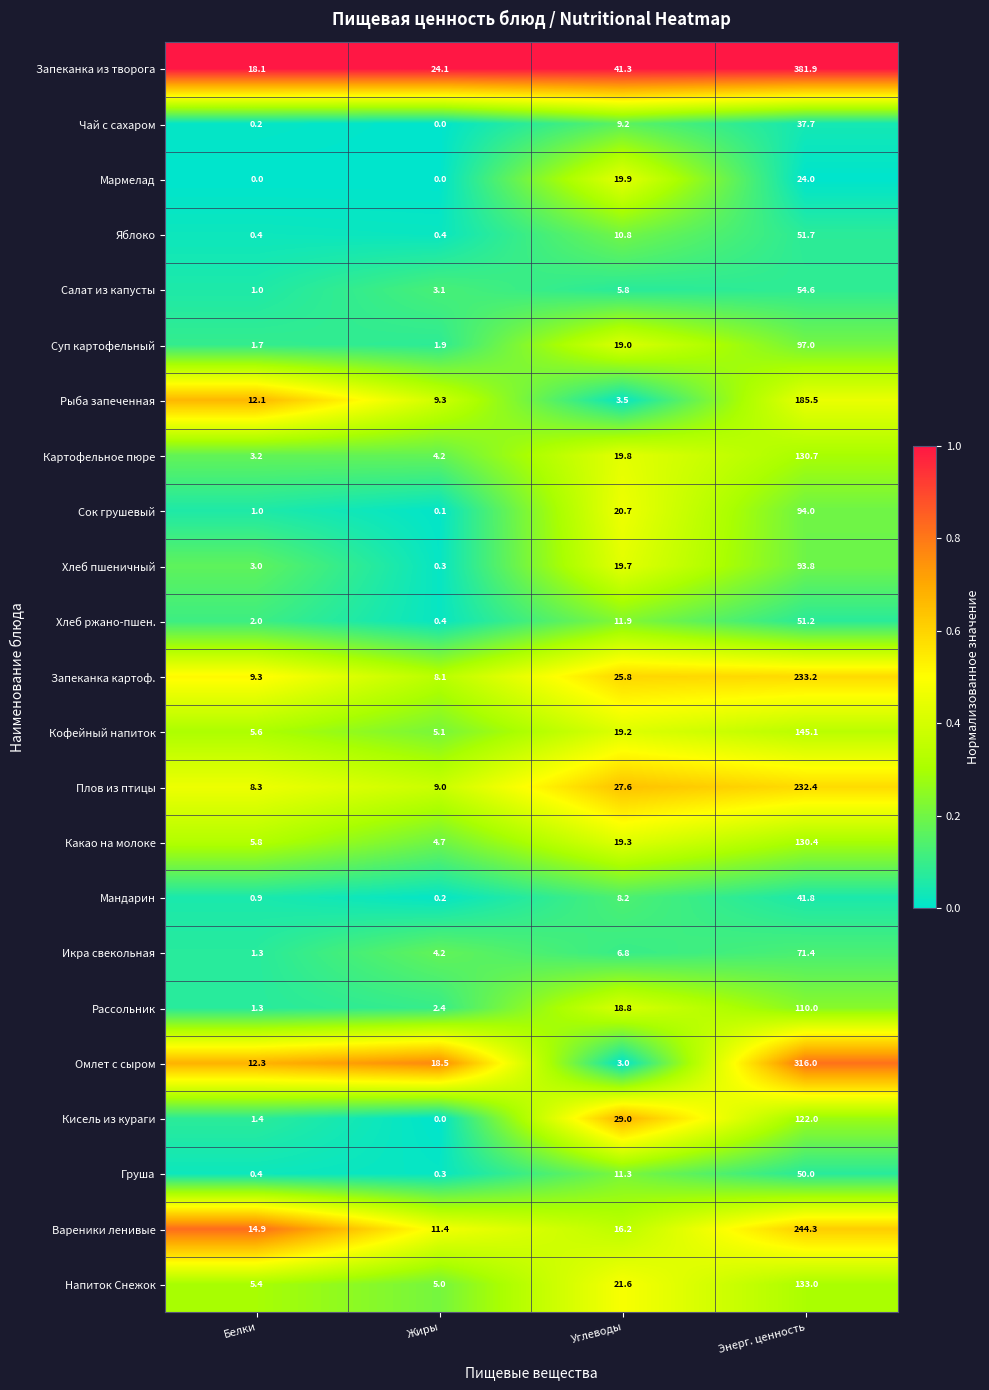

What is the total value across all series at Белки?

109.6